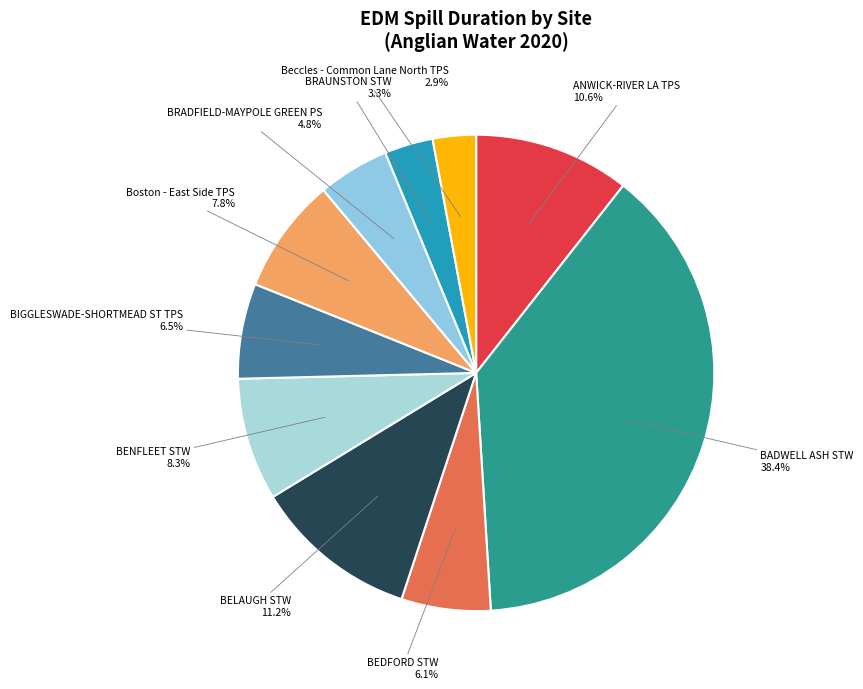

Approximately how many times larger is the value at BRADFIELD-MAYPOLE GREEN PS compared to BEDFORD STW?

0.8